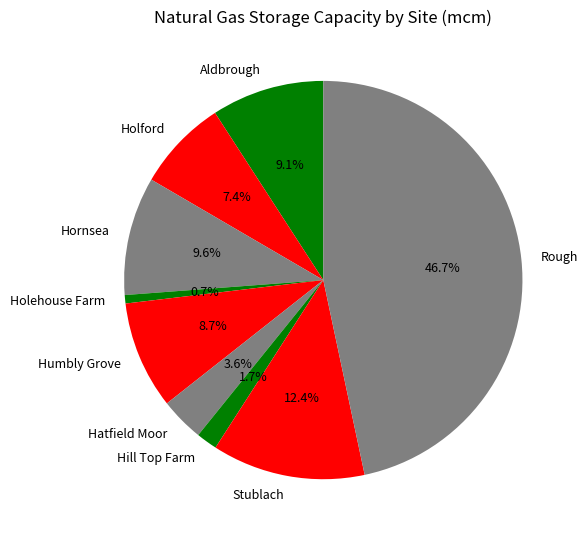

Is there a majority slice in this chart?

No